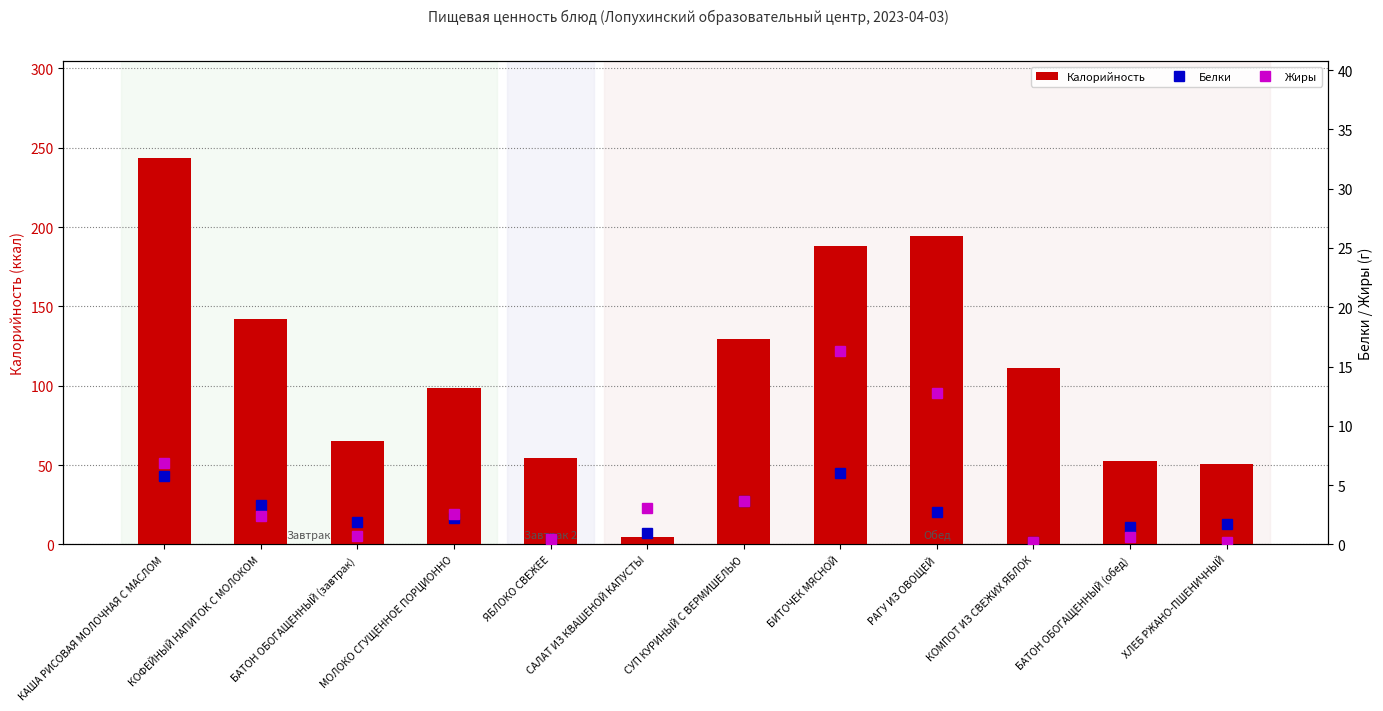

True or false: Белки has a value of 1.0 at БАТОН ОБОГАЩЕННЫЙ (обед).

False